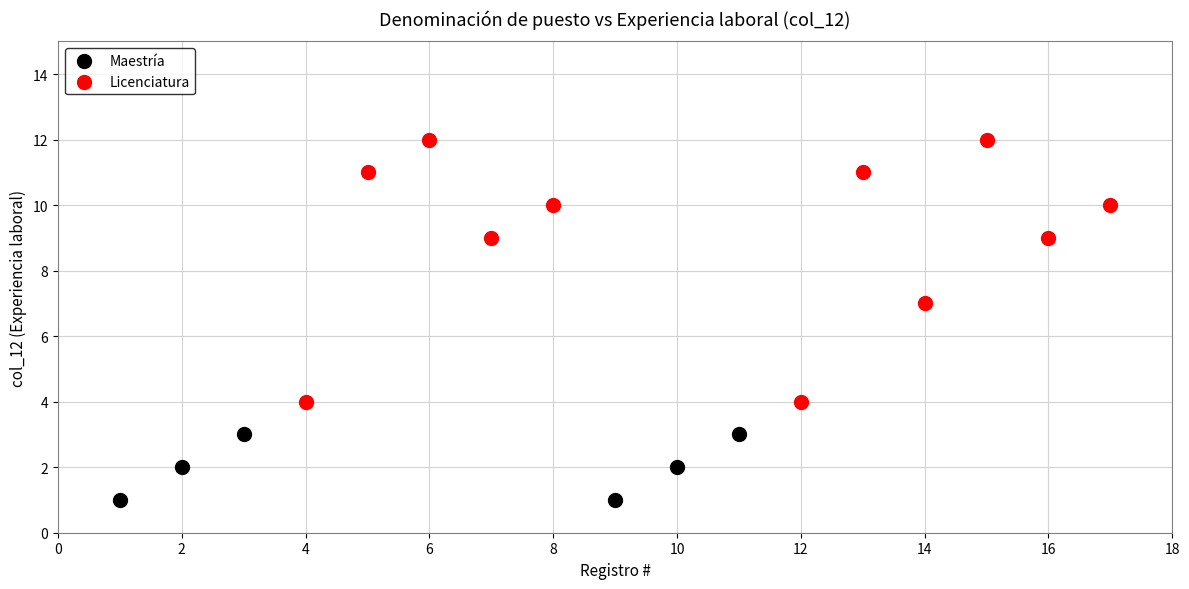

Which series reaches the minimum Y coordinate?

Maestría